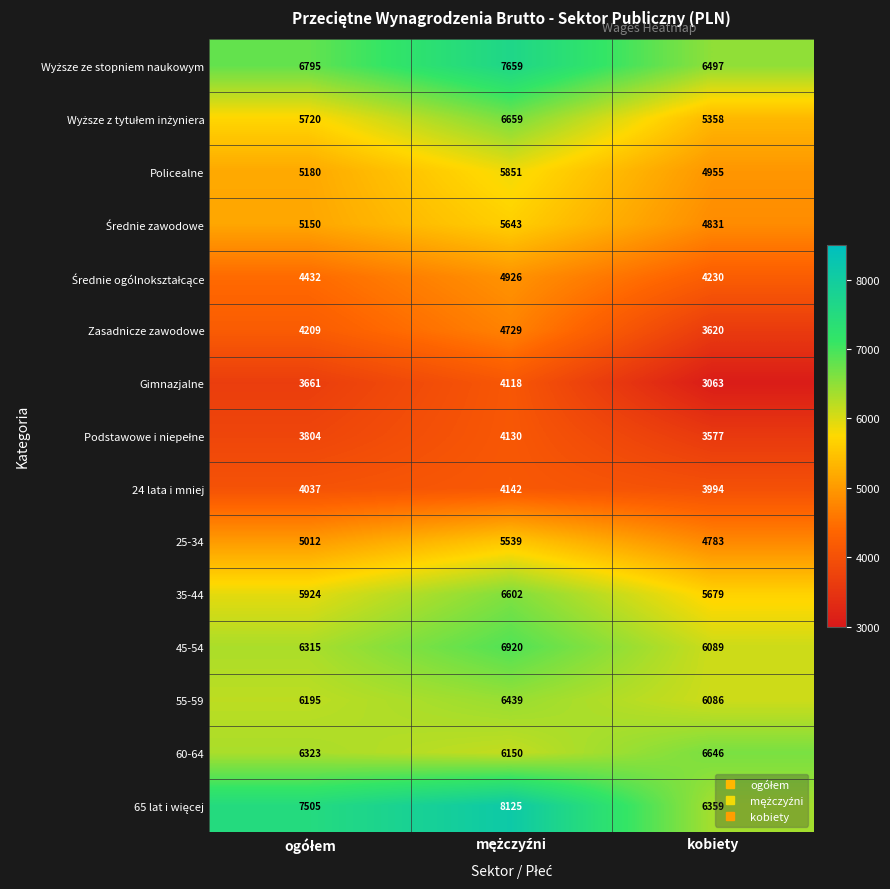

At which category does the chart reach its minimum across all series?

kobiety